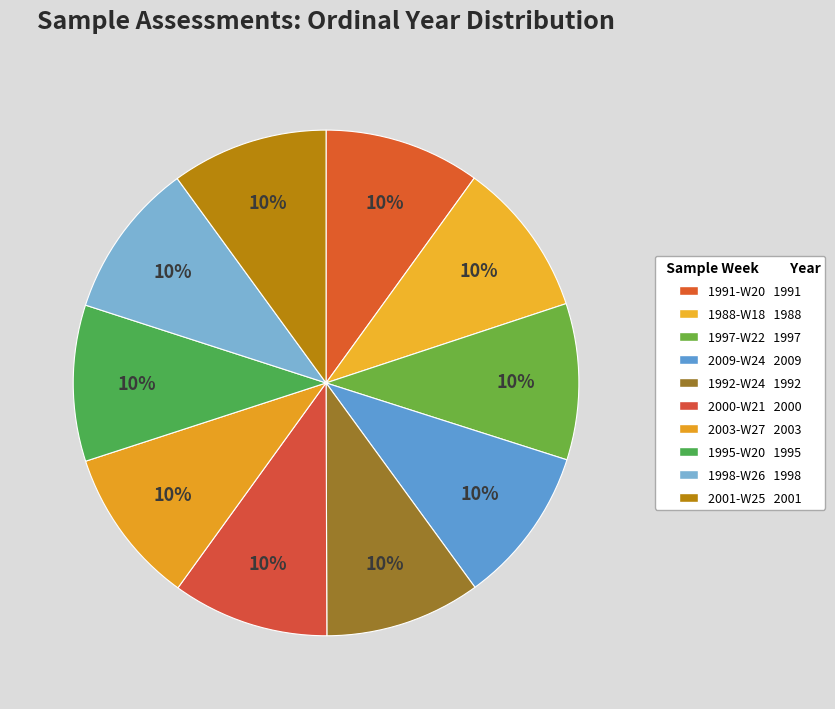

To the nearest percent, what portion does 2000-W21 represent?

10%